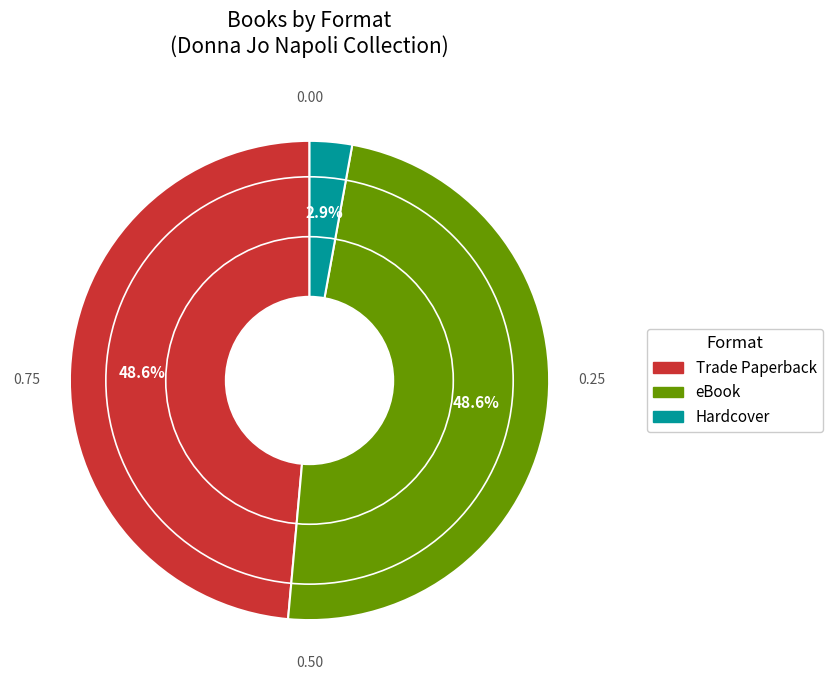

How many slices are in this pie chart?

3